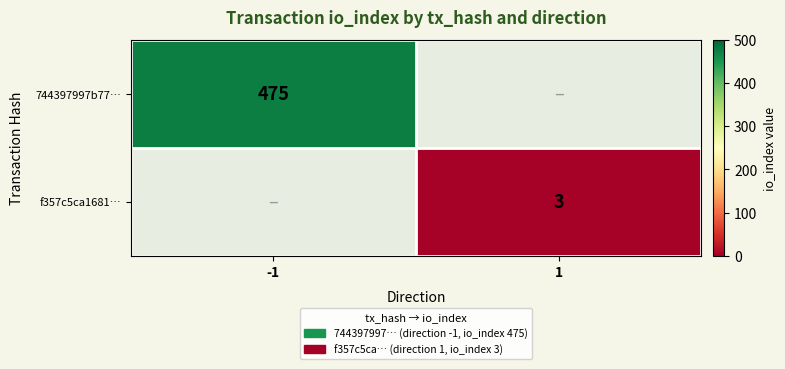

Between -1 and 1, which is larger?

-1